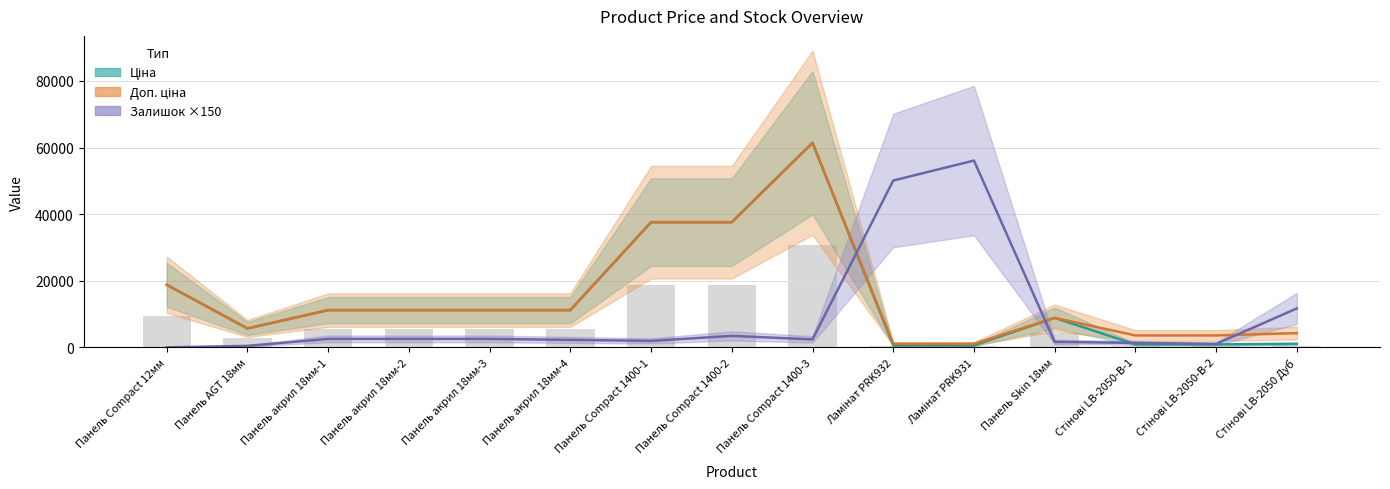

Is the value of Залишок ×150 at Панель акрил 18мм-4 greater than the value of Ціна at Панель акрил 18мм-2?

No